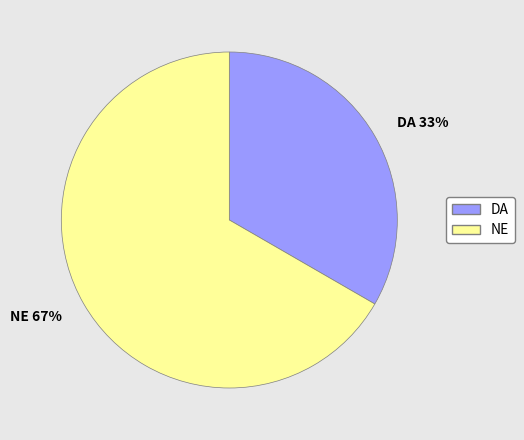

To the nearest percent, what is the average slice percentage?

50%